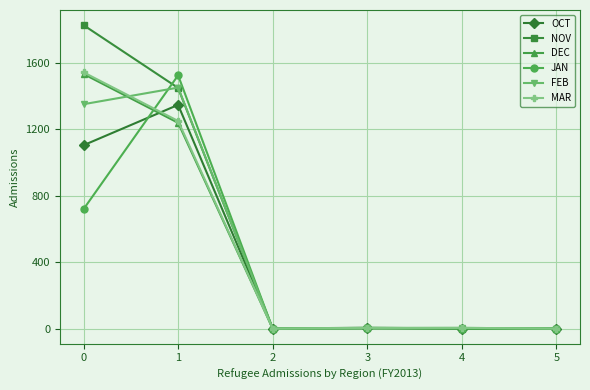

Is the value of OCT at 1 greater than the value of FEB at 2?

Yes